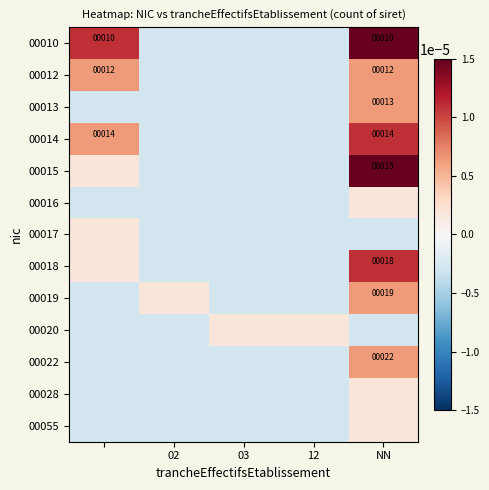

How many distinct data groups are displayed?

13